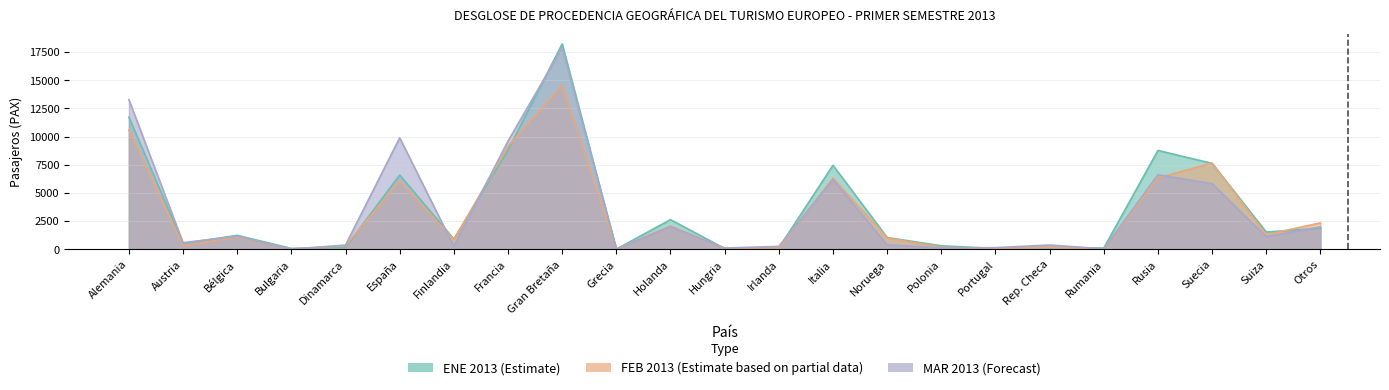

How many interior local peaks does the MAR 2013 series have?

7